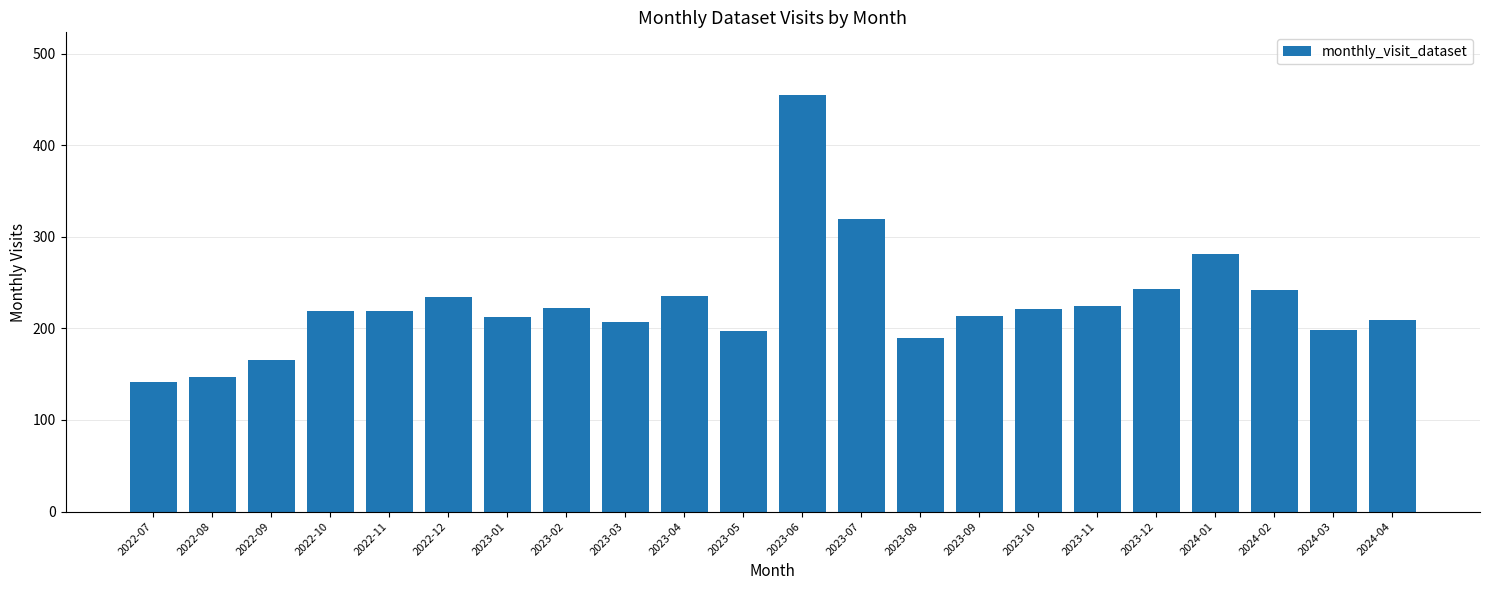

What is the smallest value displayed?

141